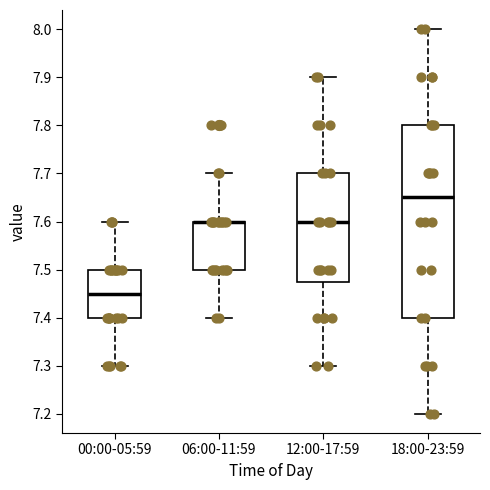

Where is the lower edge of the box for 18:00-23:59 on the y-axis? The values are not printed on the chart, so give them approximately, as read against the axis.

7.40